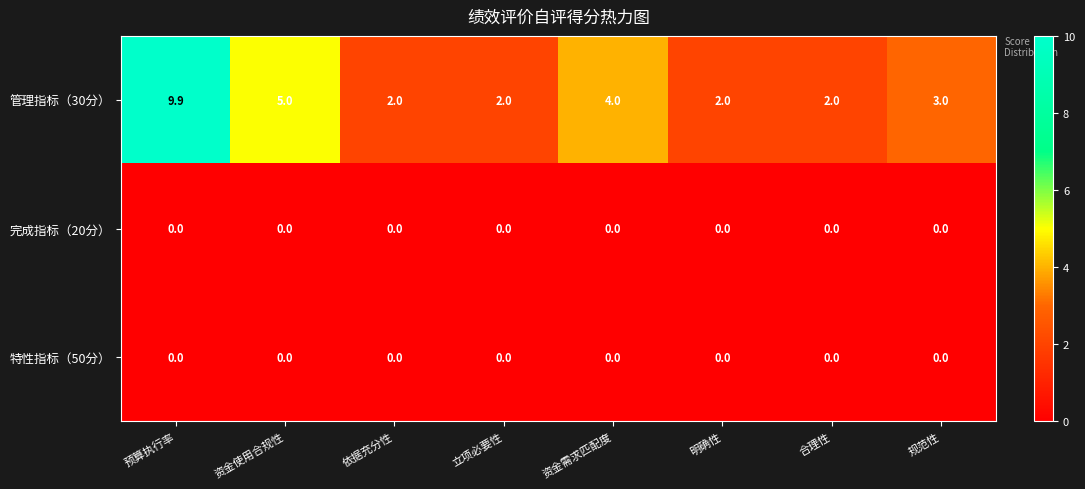

What is the minimum value for 管理指标（30分）?

2.0